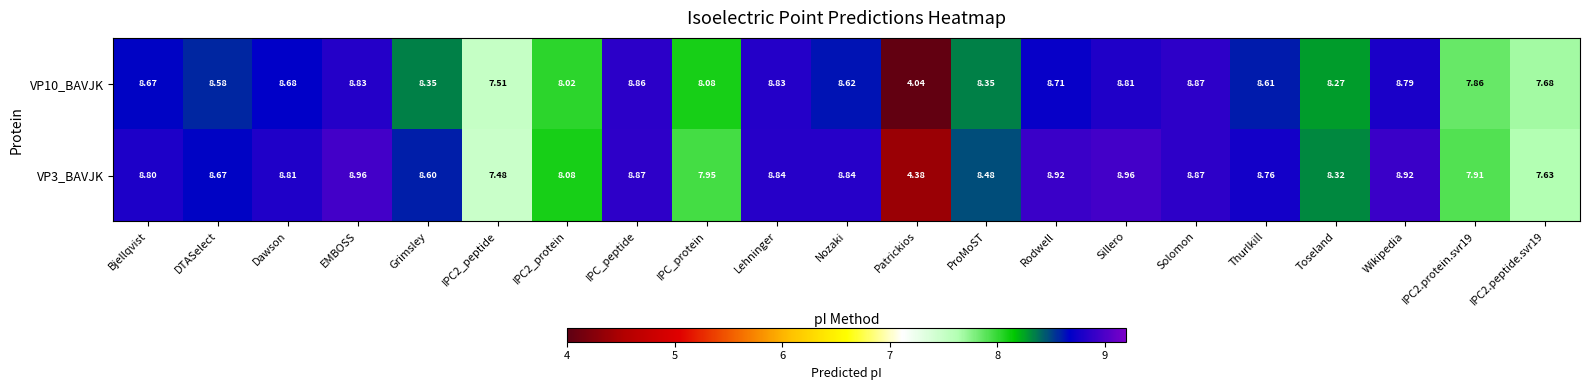

Which label corresponds to the smallest value in the chart?

Patrickios